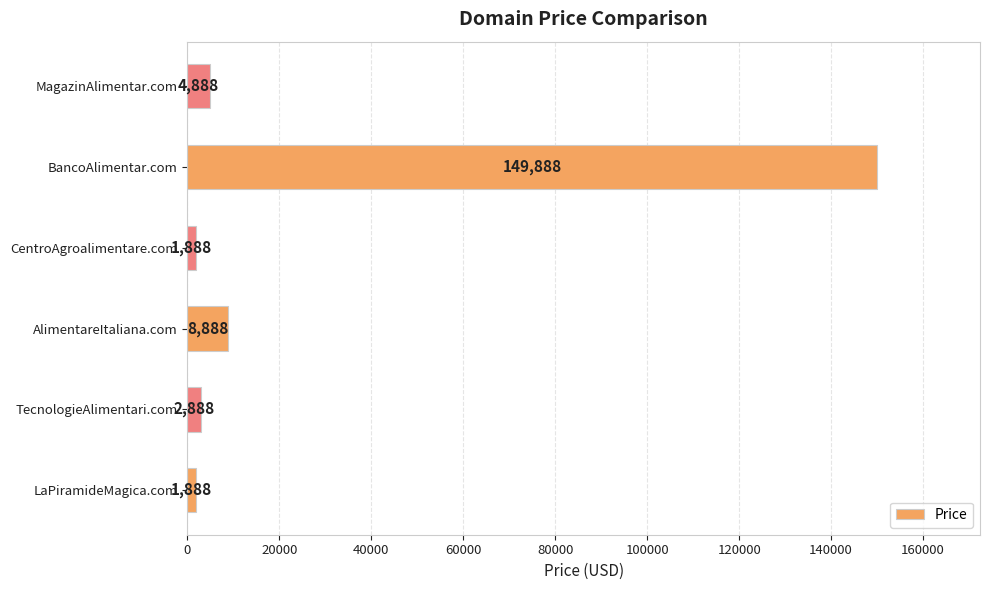

What is the ratio of the value at CentroAgroalimentare.com to the value at MagazinAlimentar.com?

0.4